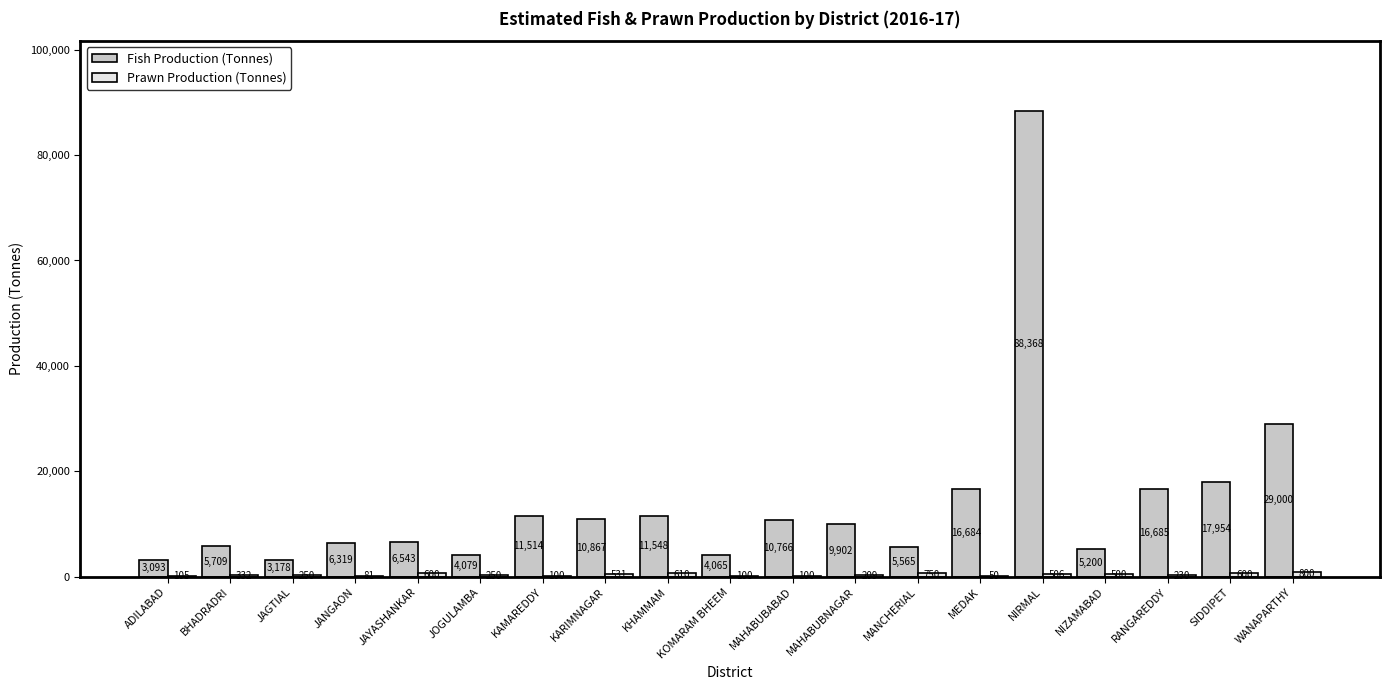

What is the total value across all series at MANCHERIAL?

6315